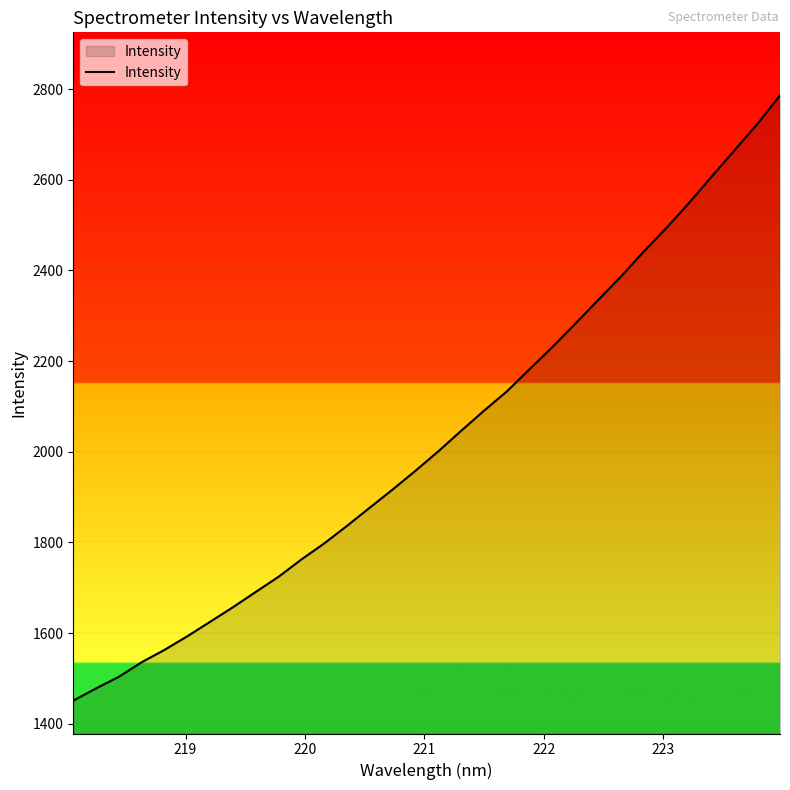

What is the minimum value shown in the chart?

1451.1